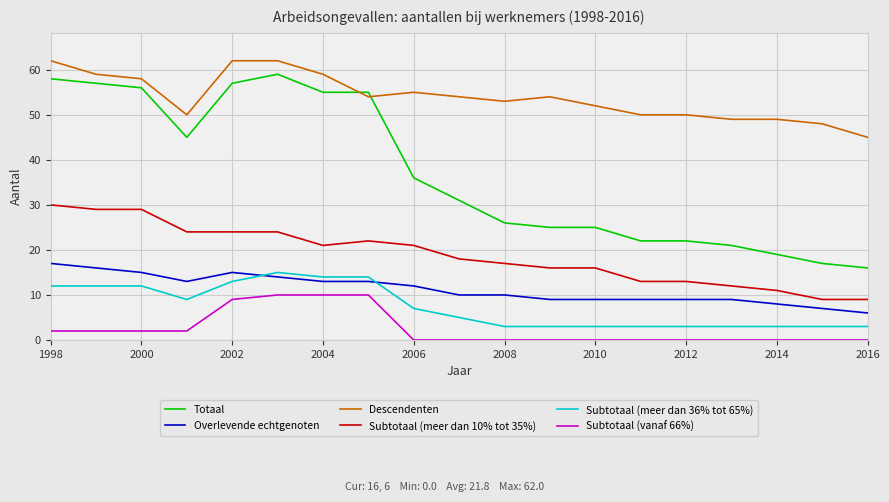

What is the maximum value shown in the chart?

62